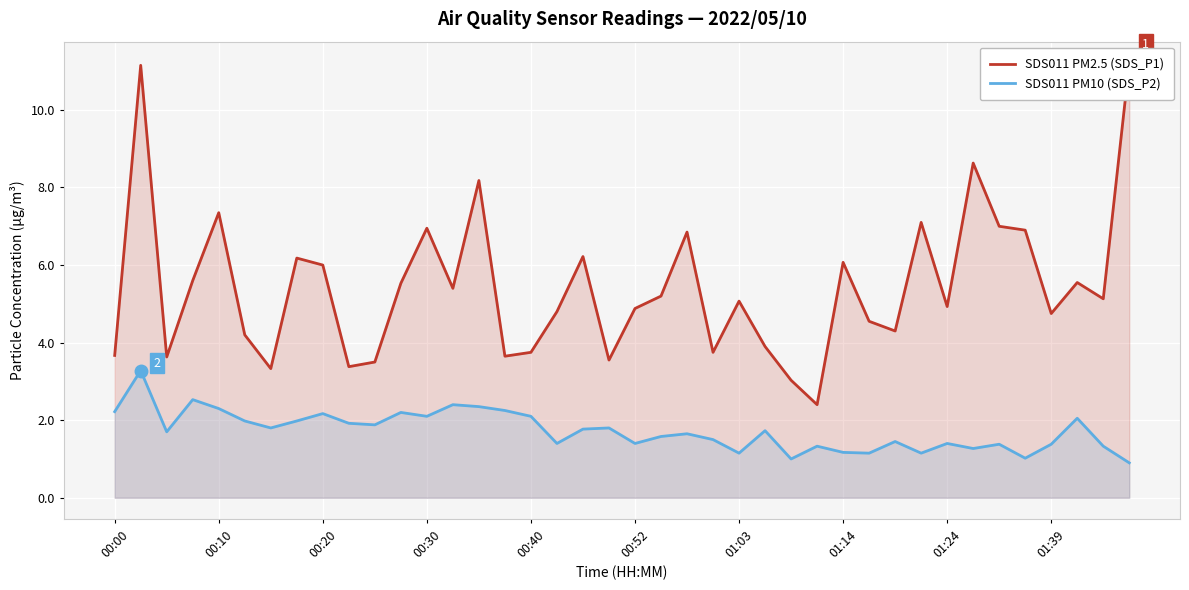

True or false: SDS011 PM10 (SDS_P2) has a value of 1.2 at 01:14.

True